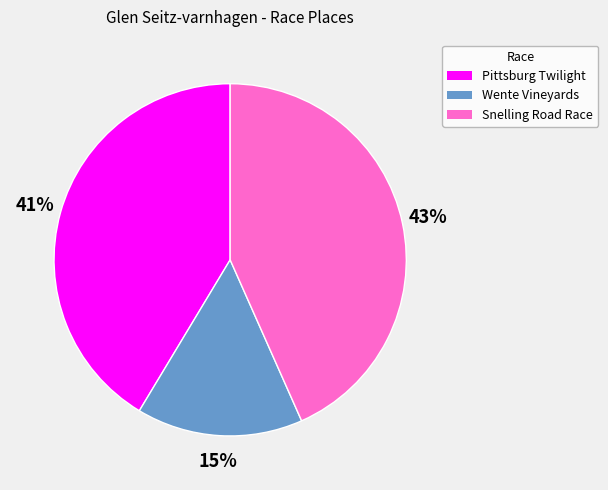

Do Snelling Road Race and Pittsburg Twilight together represent more than half of the pie?

Yes